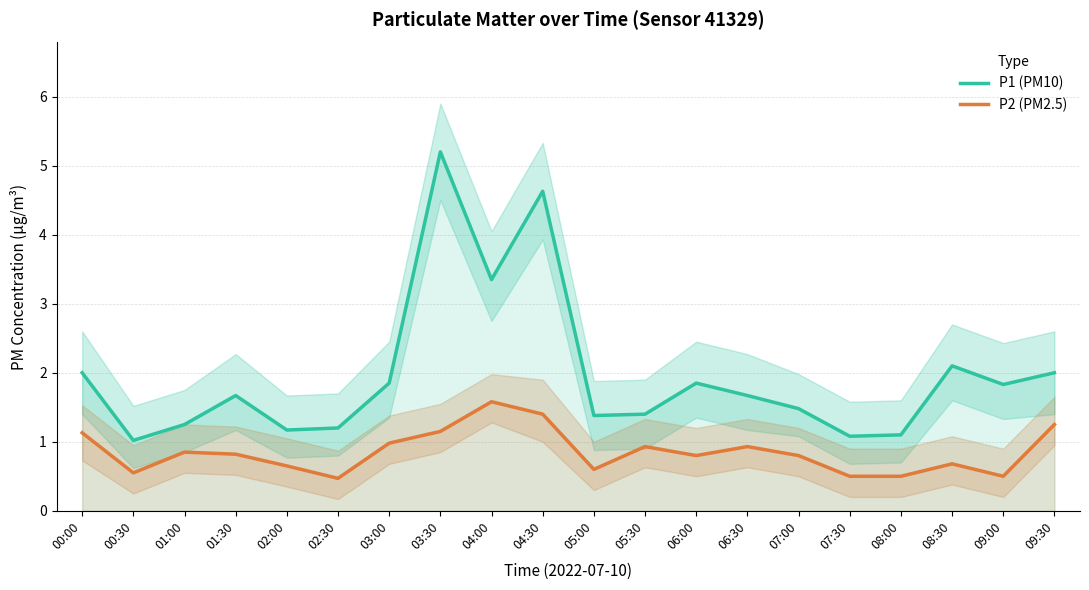

What is the average value of the P2 (PM2.5) series?

0.9